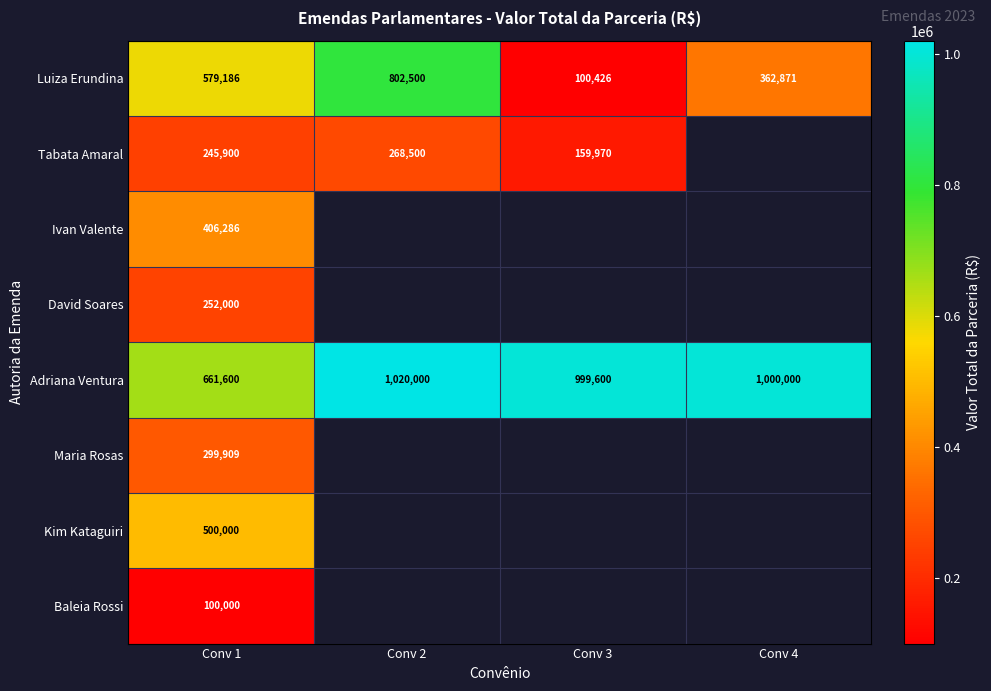

What is the total value across all series at Conv 1?

3044881